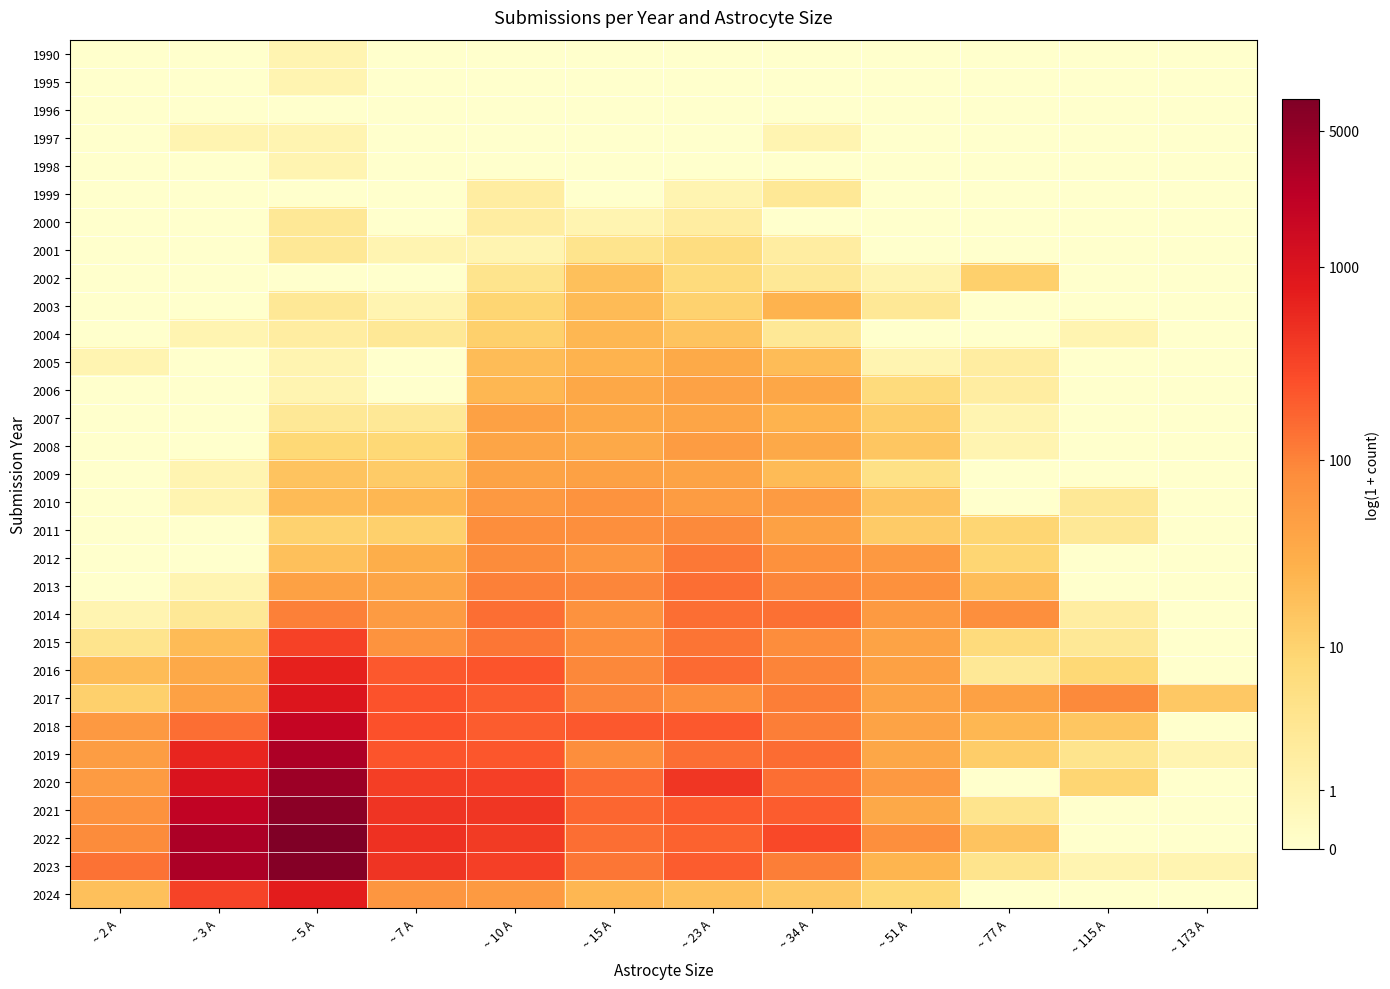

At how many categories does at least one series exceed 3?

11